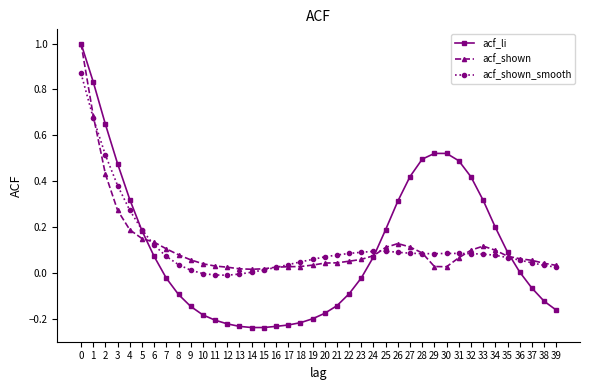

Which series has the largest range (max minus min)?

acf_li